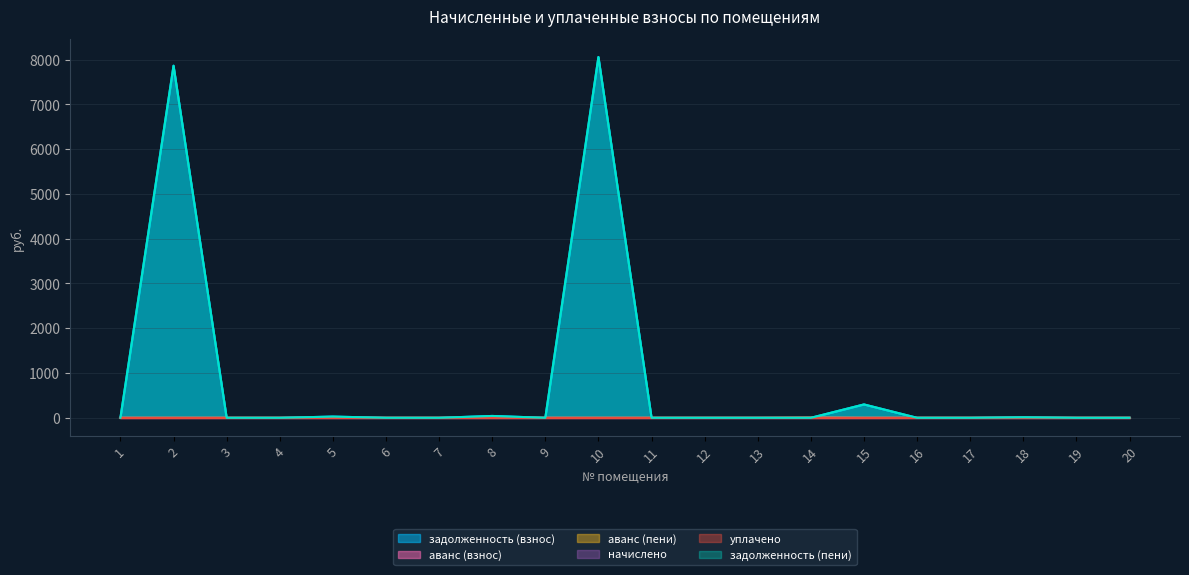

Is it true that аванс (пени) equals 0.0 at 5?

True